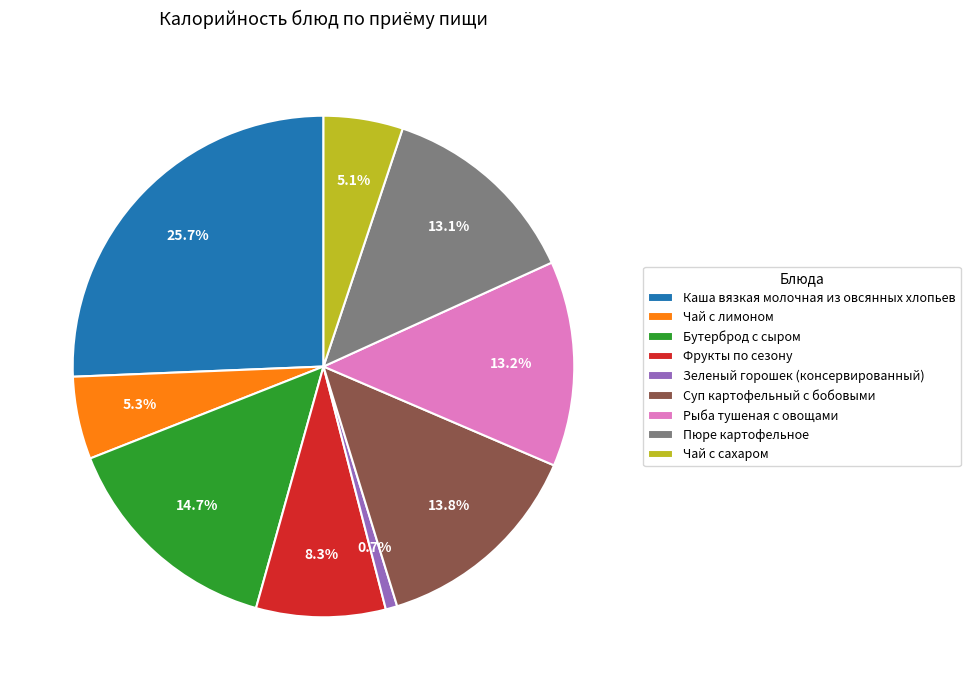

To the nearest percent, what portion does Зеленый горошек (консервированный) represent?

1%